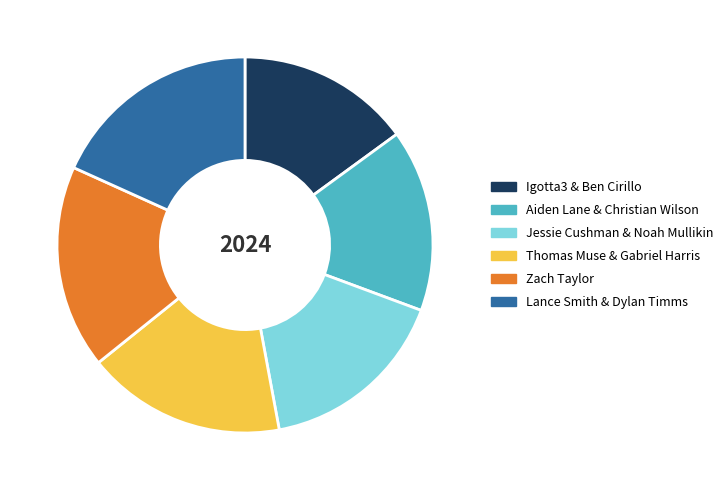

Combined, do Igotta3 & Ben Cirillo and Thomas Muse & Gabriel Harris account for over 50%?

No